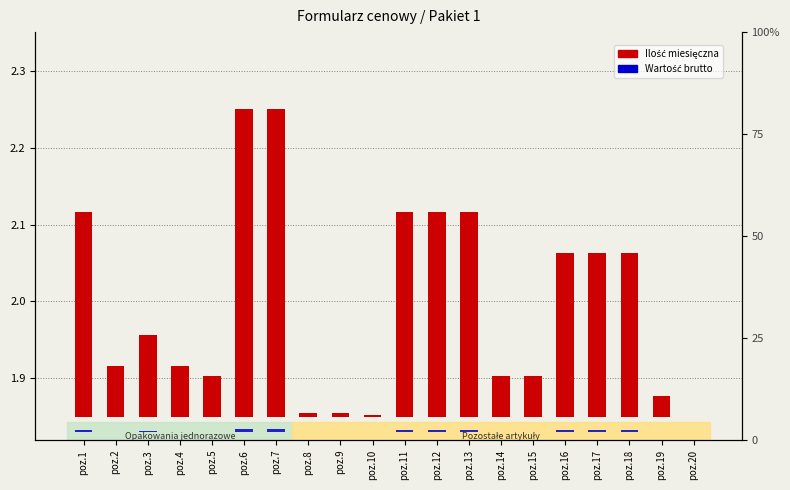

Which has a higher value, poz.4 or poz.9?

poz.4